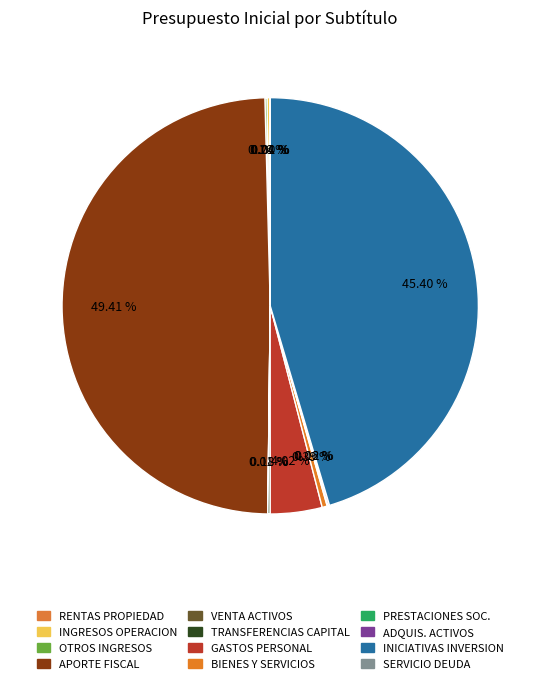

Which category has the smallest portion of the pie?

SERVICIO DE LA DEUDA